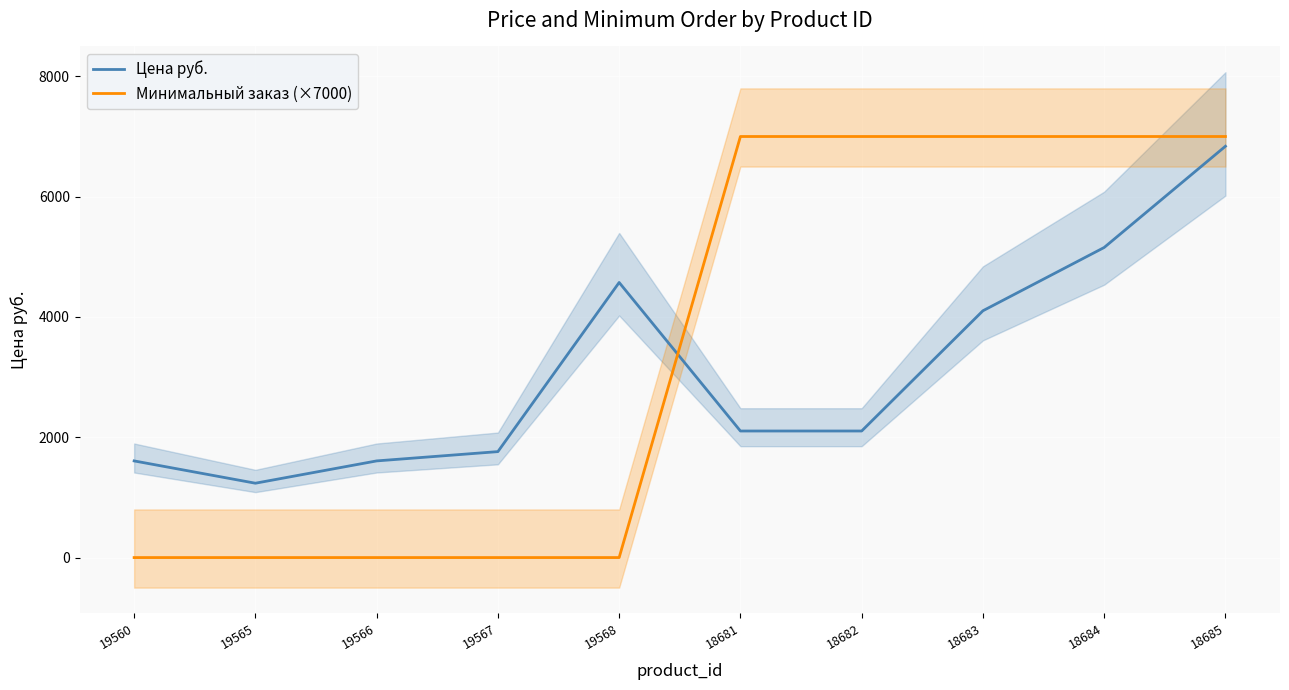

At which category does the chart reach its peak across all series?

18681